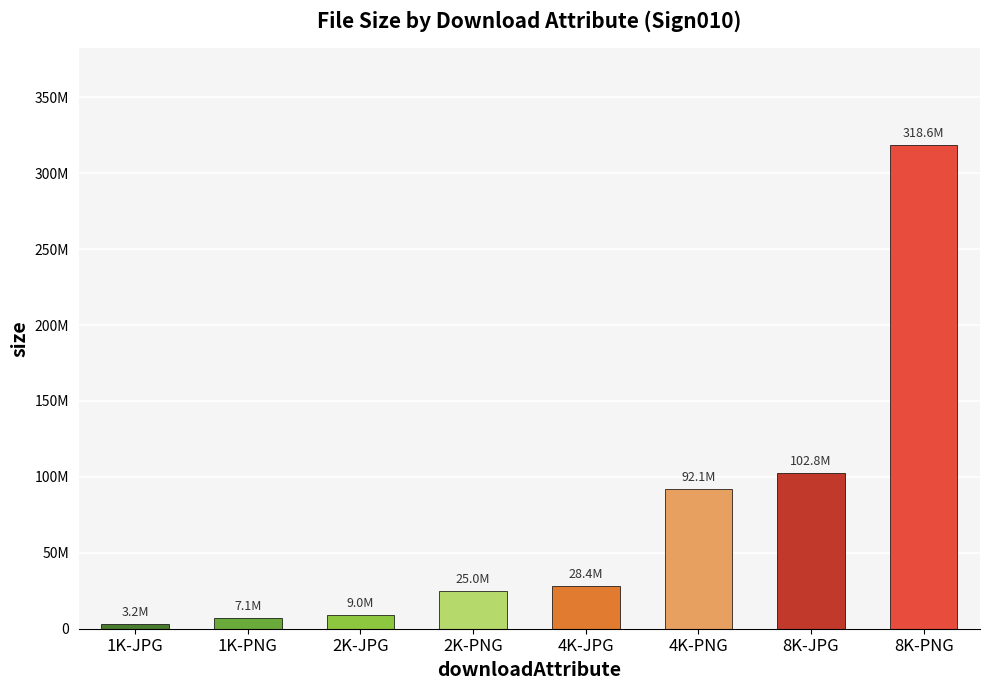

List the labels in order of value, largest first.

8K-PNG, 8K-JPG, 4K-PNG, 4K-JPG, 2K-PNG, 2K-JPG, 1K-PNG, 1K-JPG